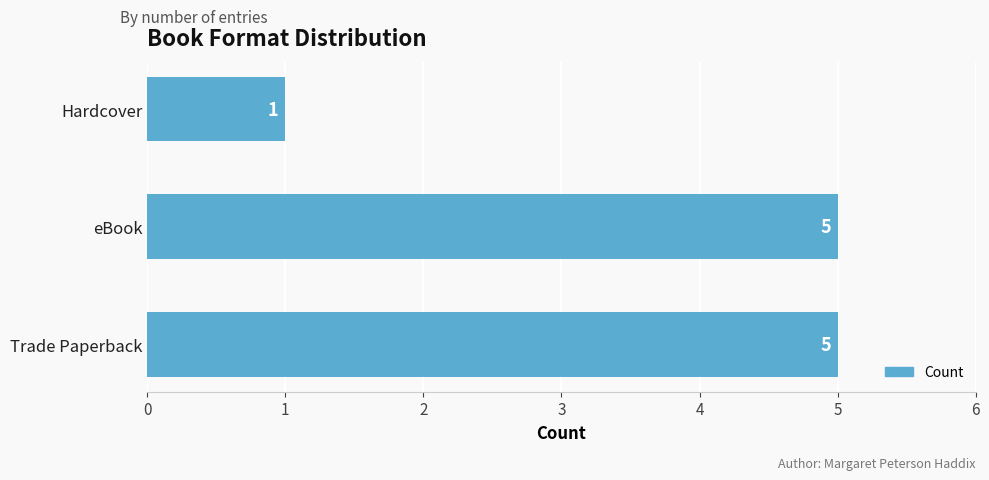

Count the values in the range 1 to 5.

3